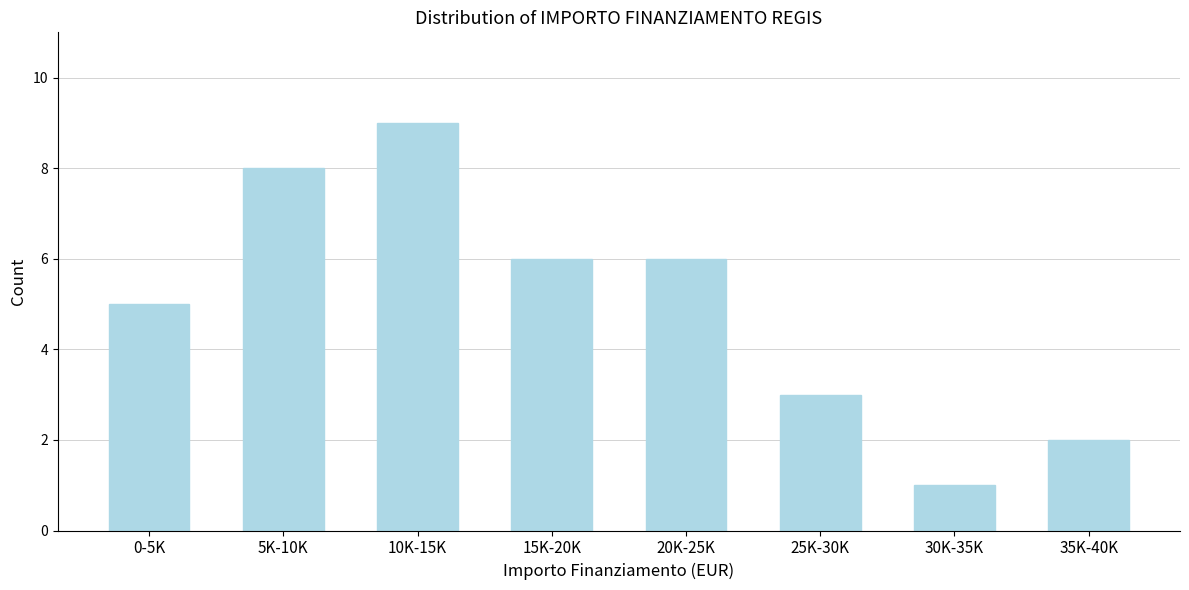

Reading right to left, list all the values displayed in this chart.

35K-40K=2	30K-35K=1	25K-30K=3	20K-25K=6	15K-20K=6	10K-15K=9	5K-10K=8	0-5K=5